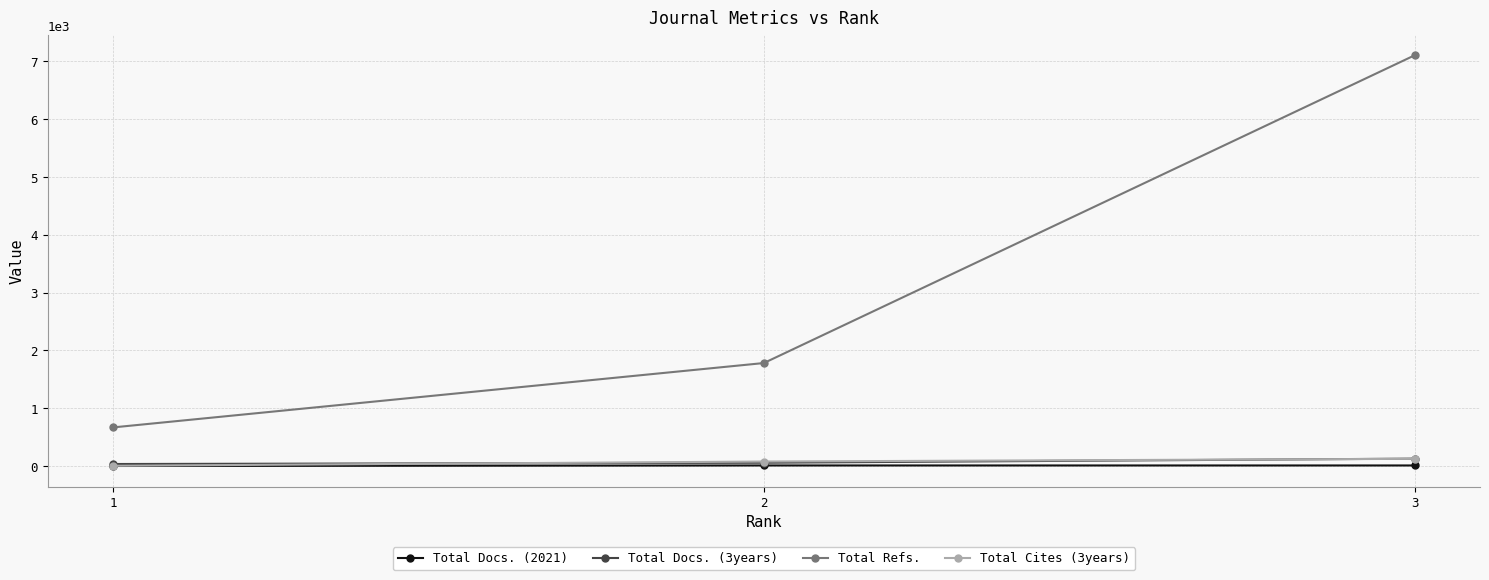

Is the value of Total Docs. (2021) at 1 greater than the value of Total Refs. at 3?

No